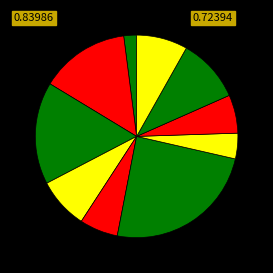

Count the number of slices in the pie.

10